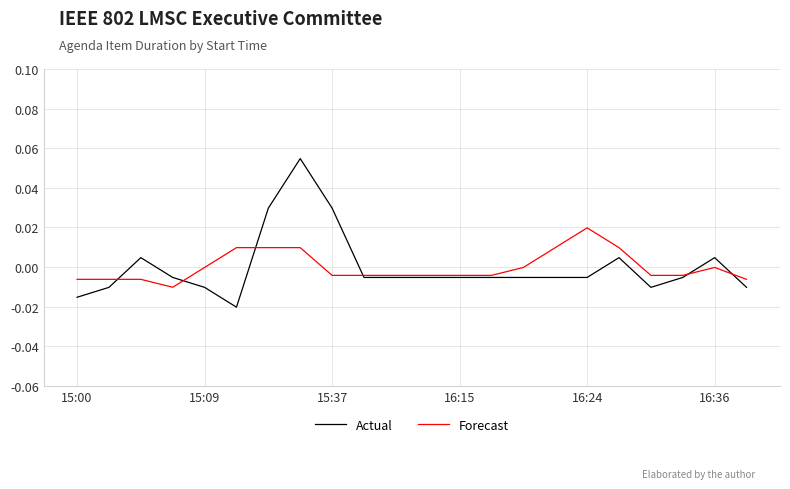

Does the chart display data point markers on the line(s)?

No